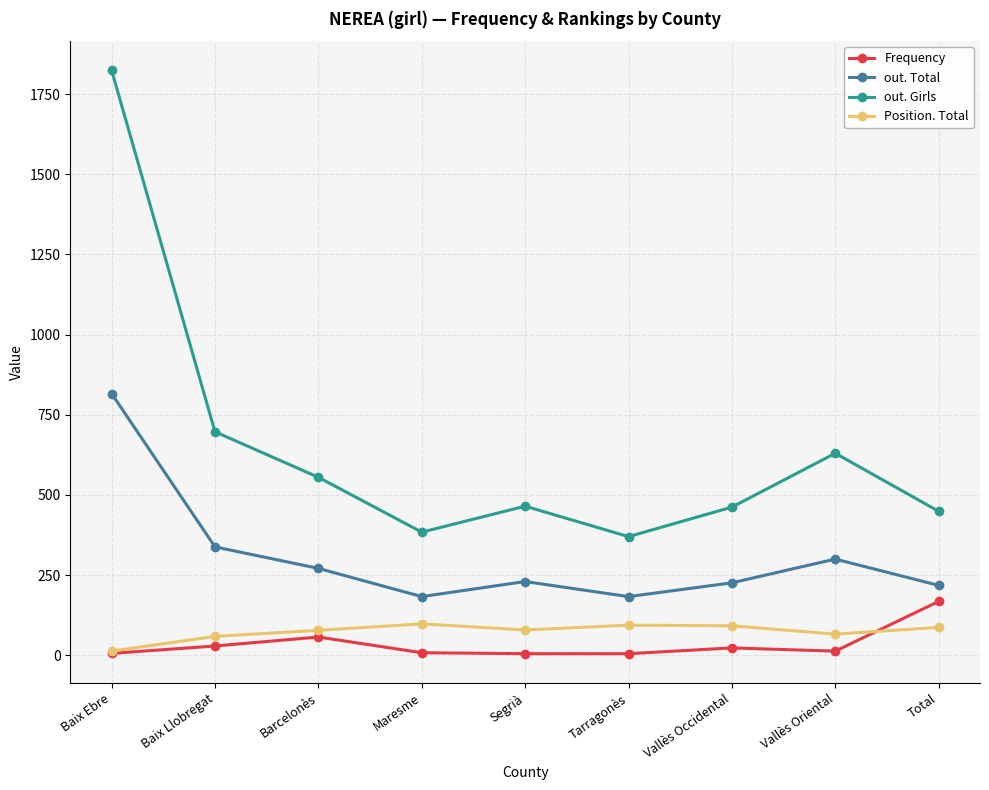

How many series are shown in this chart?

4